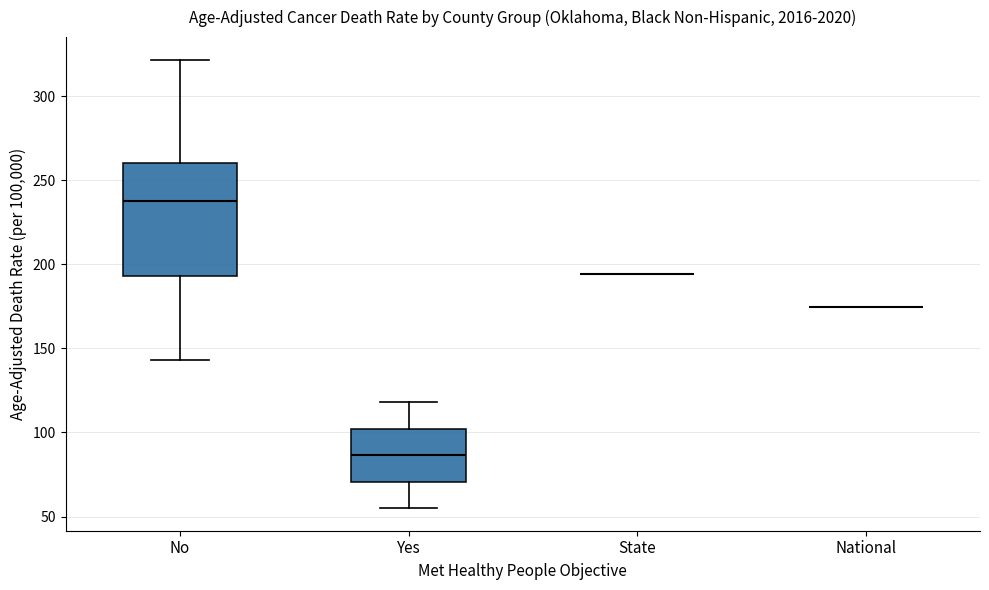

Where is the upper edge of the box for No on the y-axis? The values are not printed on the chart, so give them approximately, as read against the axis.

260